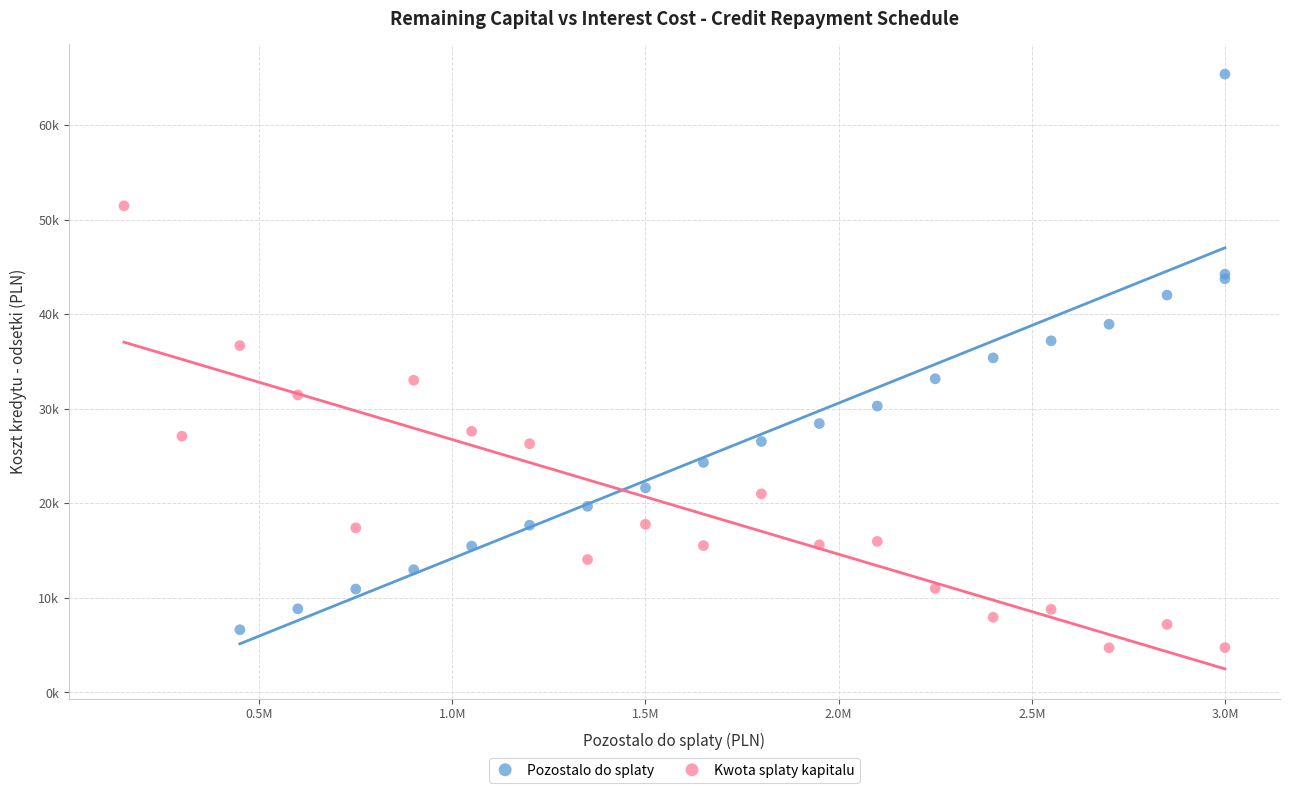

Which series reaches the minimum Y coordinate?

Kwota splaty kapitalu